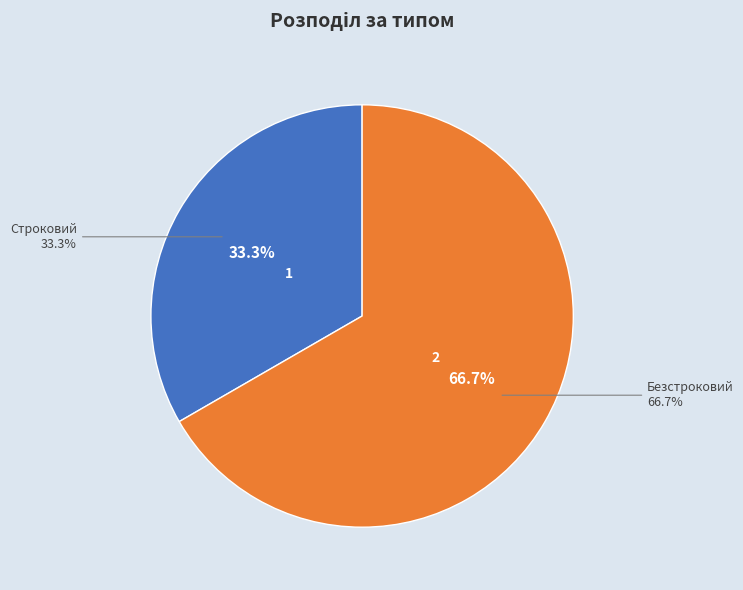

Which slice is the largest?

Безстроковий